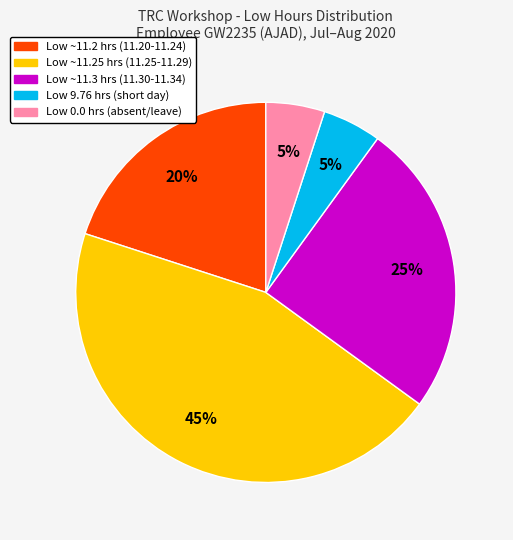

To the nearest percent, what is the difference between the largest and smallest slice percentages?

40%